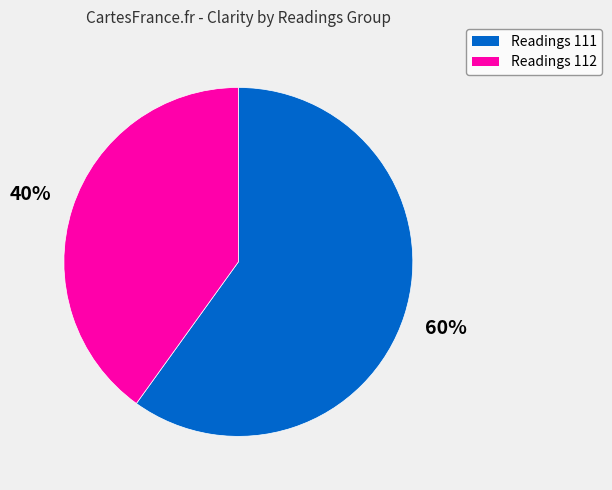

To the nearest percent, what is the average slice percentage?

50%